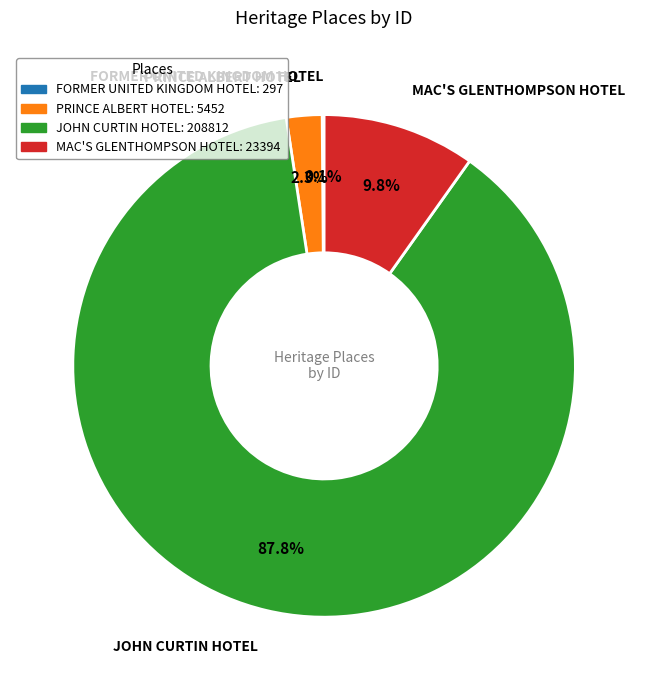

Which slice is the largest?

JOHN CURTIN HOTEL